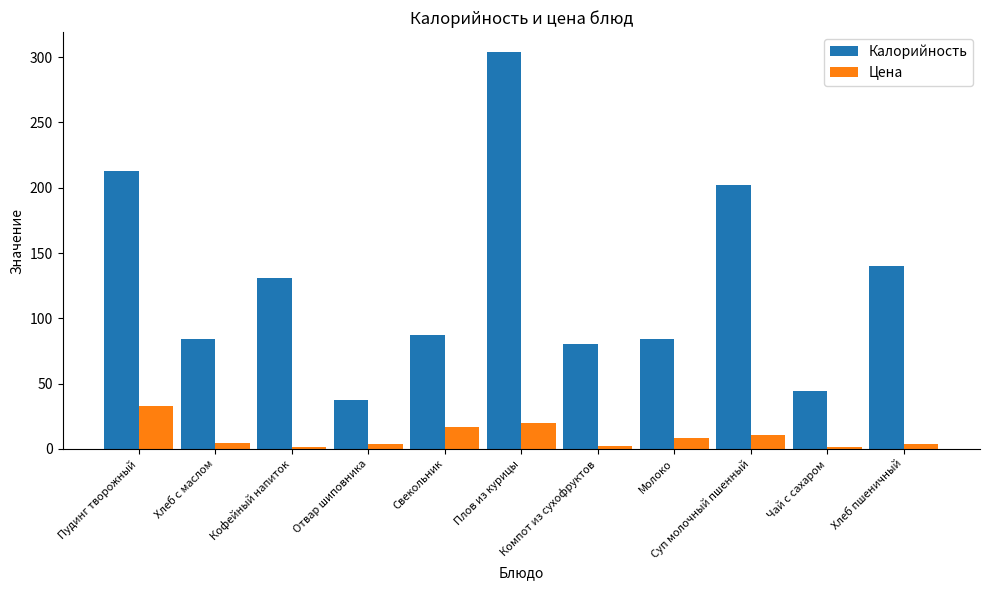

What is the difference between the second highest and minimum values in the Калорийность series?

175.0